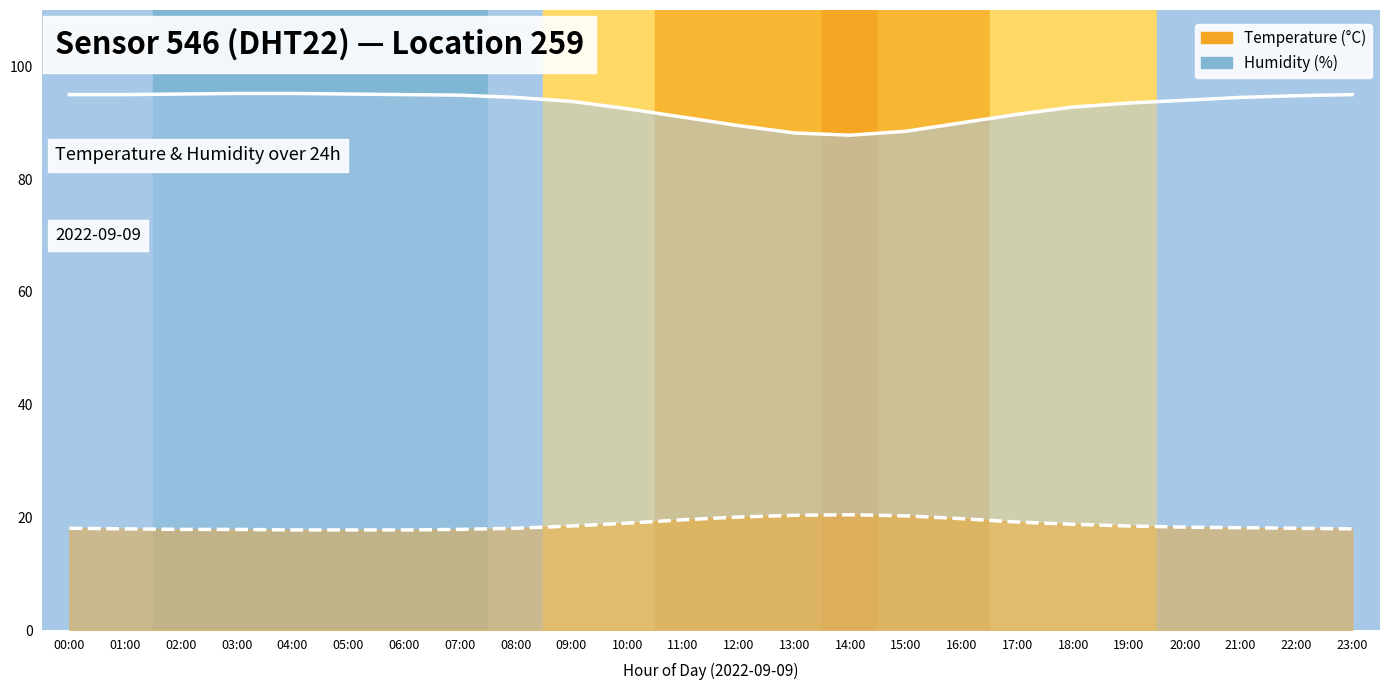

True or false: temperature line and humidity line cross at least once.

False